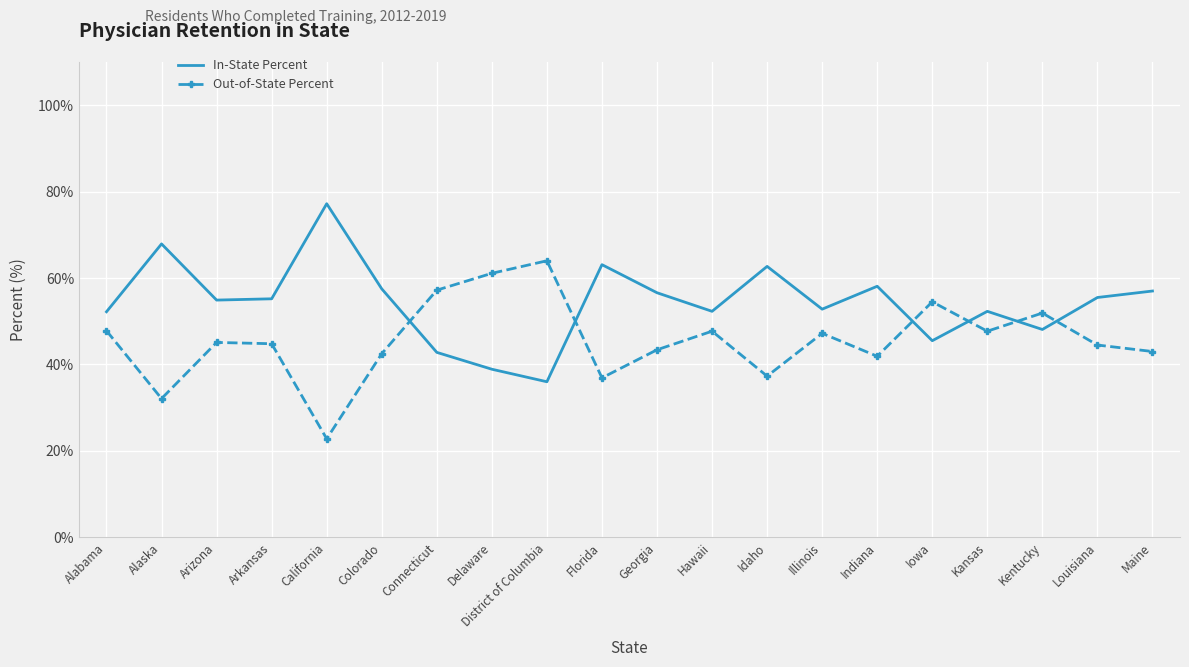

At which label does In-State Percent reach its minimum?

District of Columbia